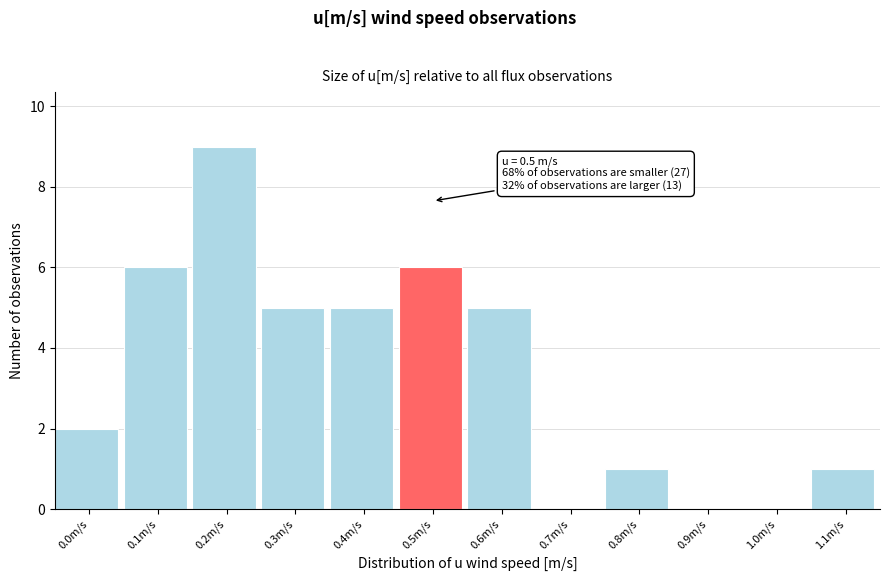

Reading left to right, what are all the values shown in this chart?

0.0m/s=2	0.1m/s=6	0.2m/s=9	0.3m/s=5	0.4m/s=5	0.5m/s=6	0.6m/s=5	0.7m/s=0	0.8m/s=1	0.9m/s=0	1.0m/s=0	1.1m/s=1